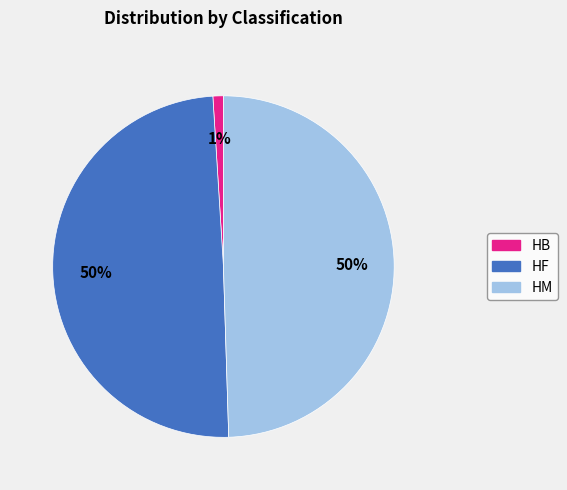

What percentage is the HB slice, to the nearest percent?

1%